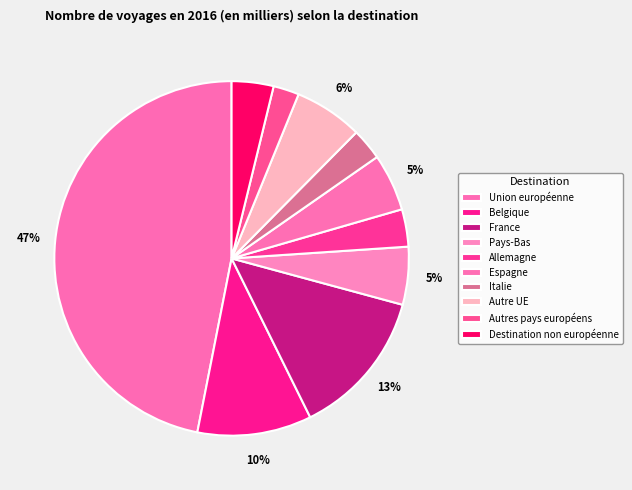

How many slices are in this pie chart?

10